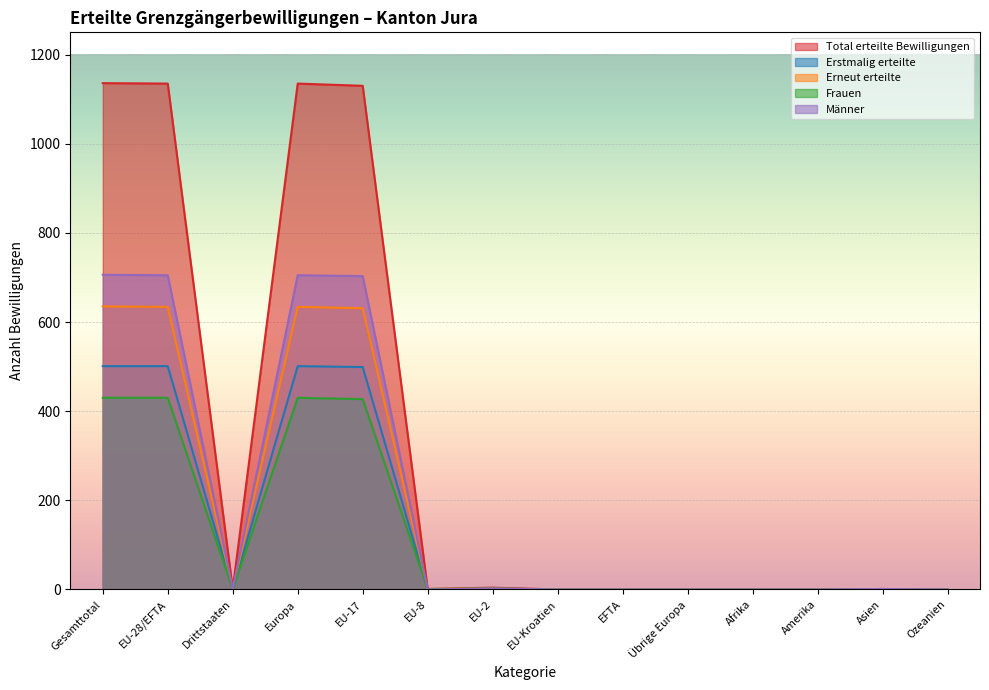

What position from the left is Europa?

4